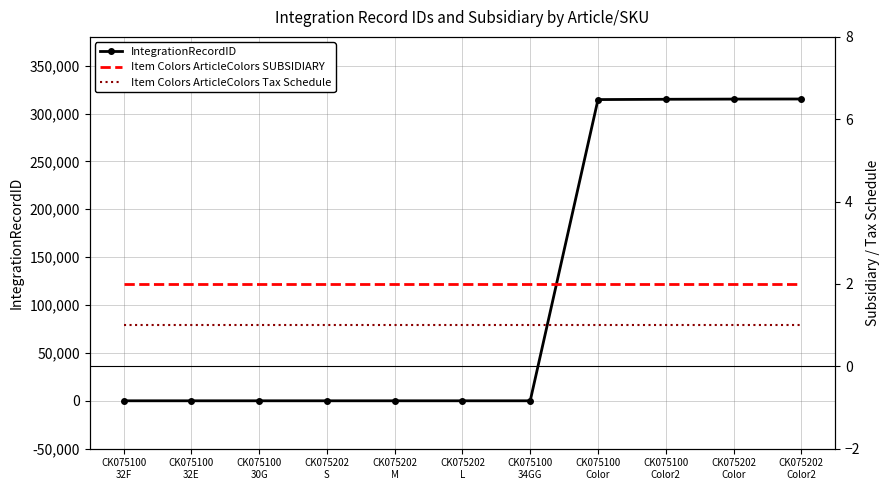

What is the label of the 7th point from the left?

CK075100
34GG